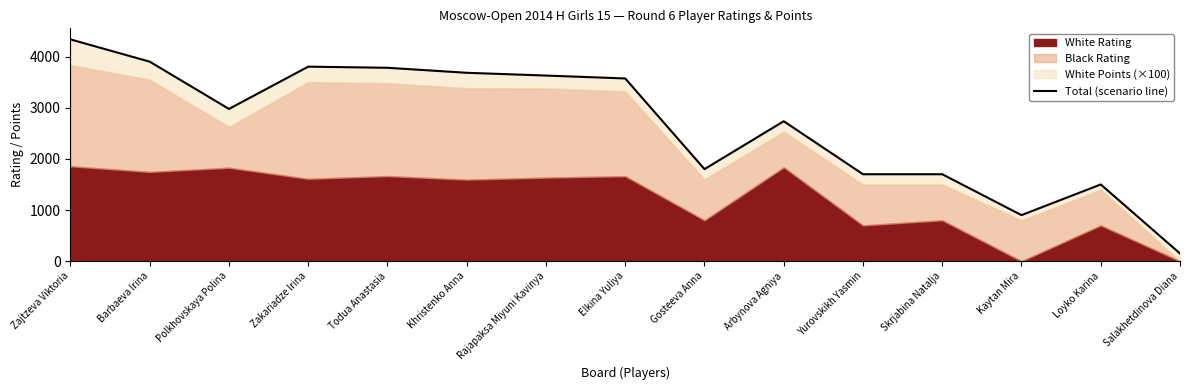

The chart shows a value of 566 at Loyko Karina. True or false?

False